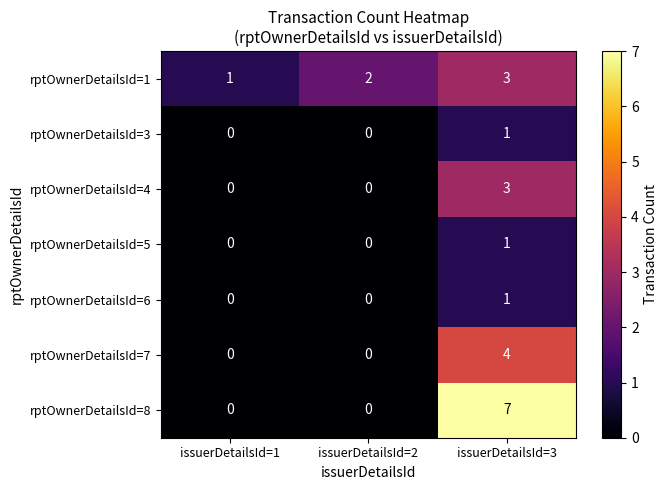

Reading left to right, list all the values displayed in this chart.

rptOwnerDetailsId=1: 1	2	3
rptOwnerDetailsId=3: 0	0	1
rptOwnerDetailsId=4: 0	0	3
rptOwnerDetailsId=5: 0	0	1
rptOwnerDetailsId=6: 0	0	1
rptOwnerDetailsId=7: 0	0	4
rptOwnerDetailsId=8: 0	0	7